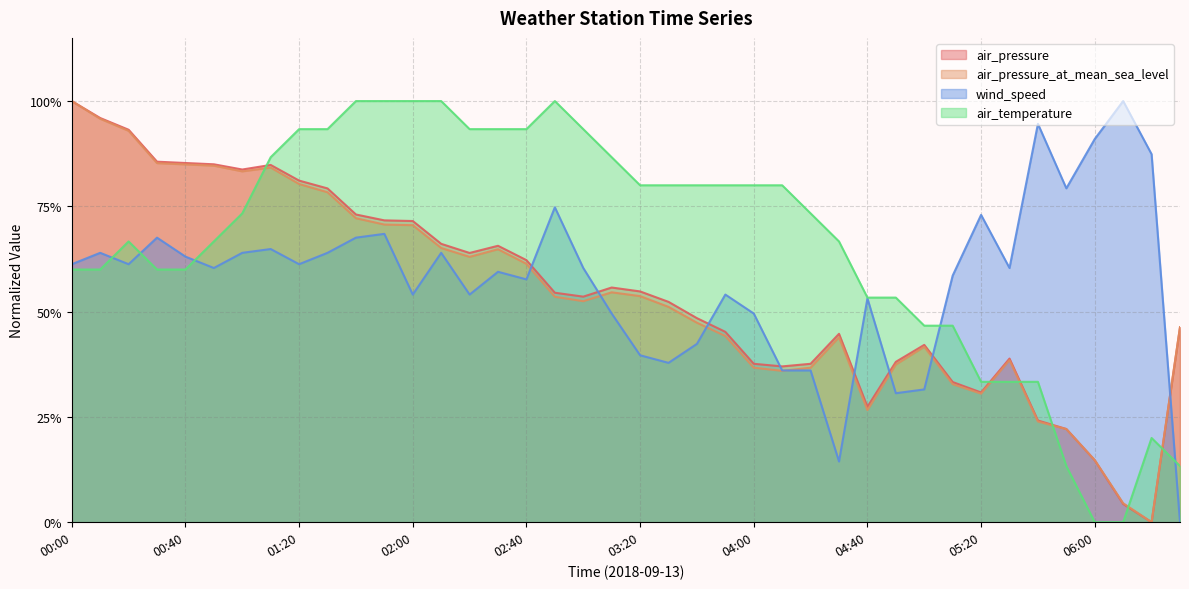

Reading right to left, extract all data points from this chart.

air_pressure: 06:30=0.5	06:20=0.0	06:10=0.0	06:00=0.1	05:50=0.2	05:40=0.2	05:30=0.4	05:20=0.3	05:10=0.3	05:00=0.4	04:50=0.4	04:40=0.3	04:30=0.4	04:20=0.4	04:10=0.4	04:00=0.4	03:50=0.5	03:40=0.5	03:30=0.5	03:20=0.5	03:10=0.6	03:00=0.5	02:50=0.5	02:40=0.6	02:30=0.7	02:20=0.6	02:10=0.7	02:00=0.7	01:50=0.7	01:40=0.7	01:30=0.8	01:20=0.8	01:10=0.8	01:00=0.8	00:50=0.8	00:40=0.9	00:30=0.9	00:20=0.9	00:10=1.0	00:00=1.0
air_pressure_at_mean_sea_level: 06:30=0.5	06:20=0.0	06:10=0.0	06:00=0.1	05:50=0.2	05:40=0.2	05:30=0.4	05:20=0.3	05:10=0.3	05:00=0.4	04:50=0.4	04:40=0.3	04:30=0.4	04:20=0.4	04:10=0.4	04:00=0.4	03:50=0.4	03:40=0.5	03:30=0.5	03:20=0.5	03:10=0.5	03:00=0.5	02:50=0.5	02:40=0.6	02:30=0.6	02:20=0.6	02:10=0.7	02:00=0.7	01:50=0.7	01:40=0.7	01:30=0.8	01:20=0.8	01:10=0.8	01:00=0.8	00:50=0.8	00:40=0.8	00:30=0.9	00:20=0.9	00:10=1.0	00:00=1.0
wind_speed: 06:30=0.0	06:20=0.9	06:10=1.0	06:00=0.9	05:50=0.8	05:40=0.9	05:30=0.6	05:20=0.7	05:10=0.6	05:00=0.3	04:50=0.3	04:40=0.5	04:30=0.1	04:20=0.4	04:10=0.4	04:00=0.5	03:50=0.5	03:40=0.4	03:30=0.4	03:20=0.4	03:10=0.5	03:00=0.6	02:50=0.7	02:40=0.6	02:30=0.6	02:20=0.5	02:10=0.6	02:00=0.5	01:50=0.7	01:40=0.7	01:30=0.6	01:20=0.6	01:10=0.6	01:00=0.6	00:50=0.6	00:40=0.6	00:30=0.7	00:20=0.6	00:10=0.6	00:00=0.6
air_temperature: 06:30=0.1	06:20=0.2	06:10=0.0	06:00=0.0	05:50=0.1	05:40=0.3	05:30=0.3	05:20=0.3	05:10=0.5	05:00=0.5	04:50=0.5	04:40=0.5	04:30=0.7	04:20=0.7	04:10=0.8	04:00=0.8	03:50=0.8	03:40=0.8	03:30=0.8	03:20=0.8	03:10=0.9	03:00=0.9	02:50=1.0	02:40=0.9	02:30=0.9	02:20=0.9	02:10=1.0	02:00=1.0	01:50=1.0	01:40=1.0	01:30=0.9	01:20=0.9	01:10=0.9	01:00=0.7	00:50=0.7	00:40=0.6	00:30=0.6	00:20=0.7	00:10=0.6	00:00=0.6